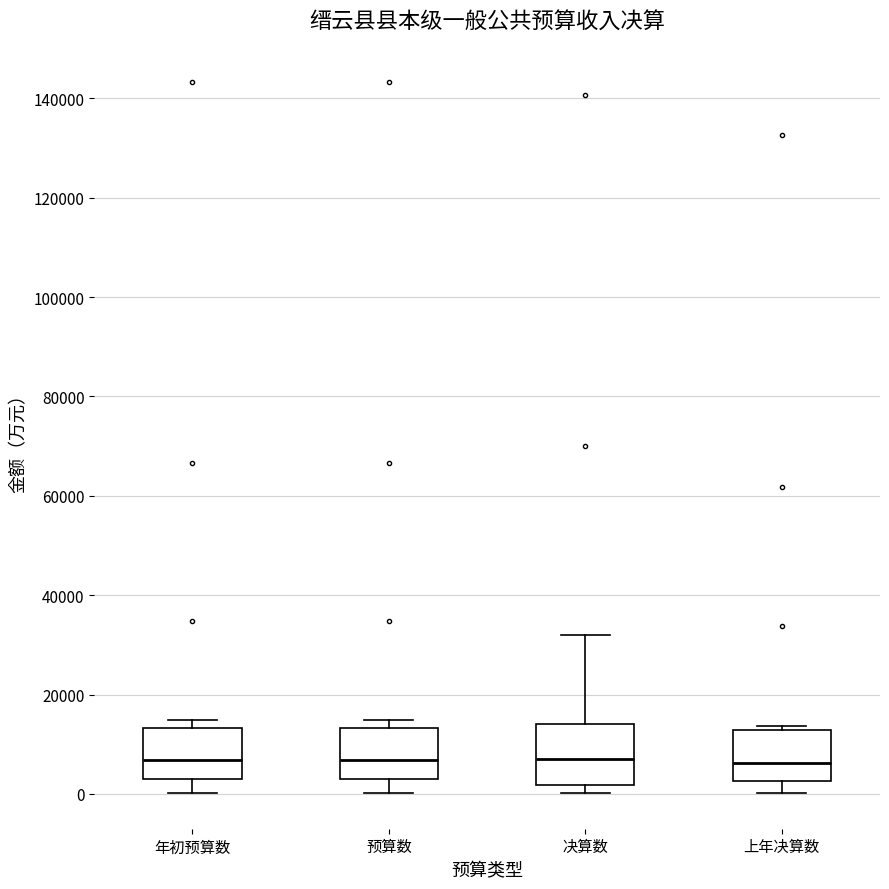

Reading left to right, transcribe this box plot: for each box, give where its median line is, the range the box spans, and where its two whiskers end, as read against the y-axis. The values are not printed on the chart, so give them approximately, as read against the axis.

年初预算数: median 6000, box 4000 to 14000, whiskers 0 to 14000 (just above the box's upper edge)
预算数: median 6000, box 4000 to 14000, whiskers 0 to 14000 (just above the box's upper edge)
决算数: median 6000, box 2000 to 14000, whiskers 0 to 32000
上年决算数: median 6000, box 2000 to 12000, whiskers 0 to 14000